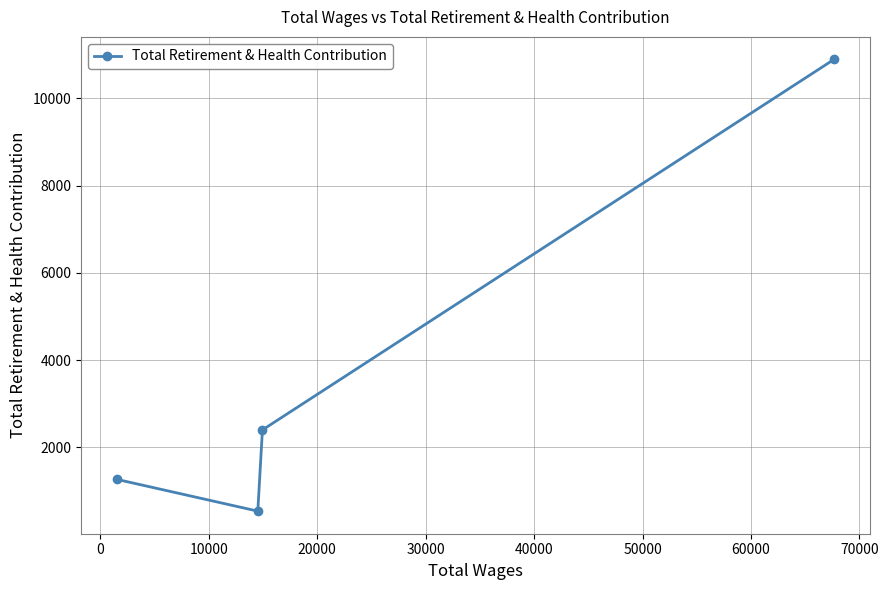

What is the difference between the maximum and second lowest values?

9627